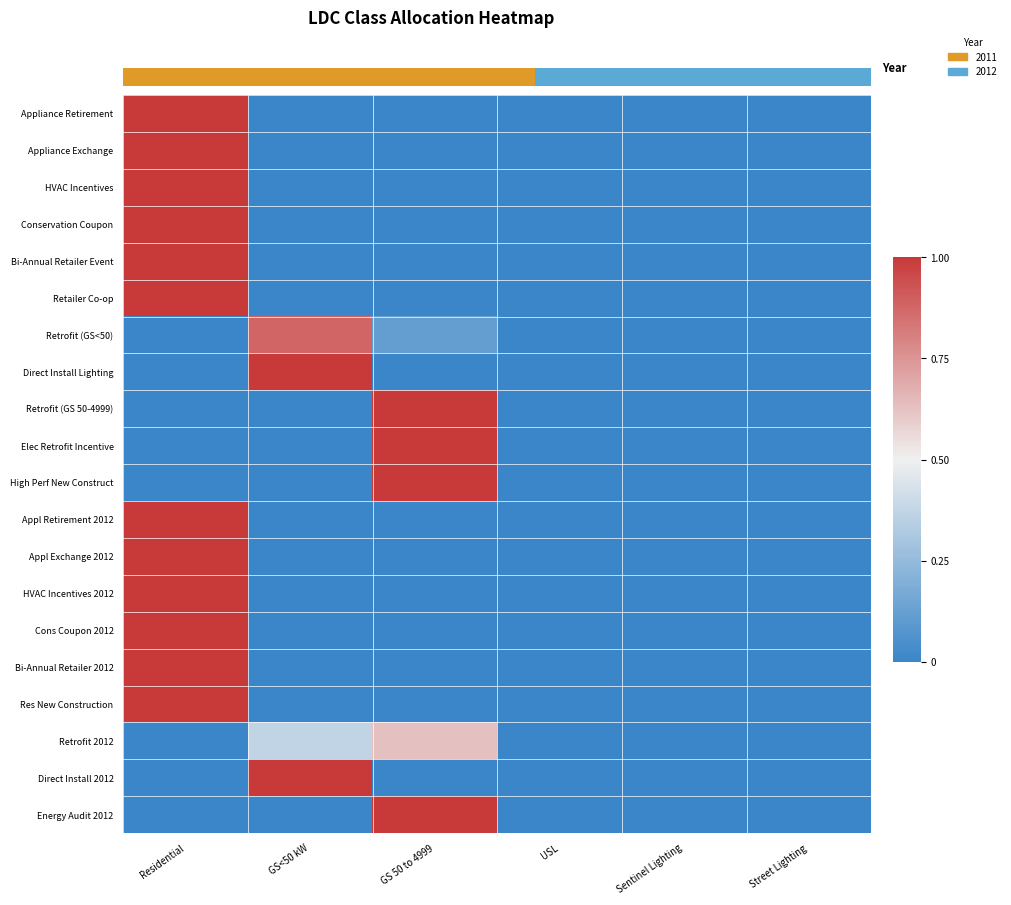

Which series changed the most between USL and Street Lighting?

Appliance Retirement